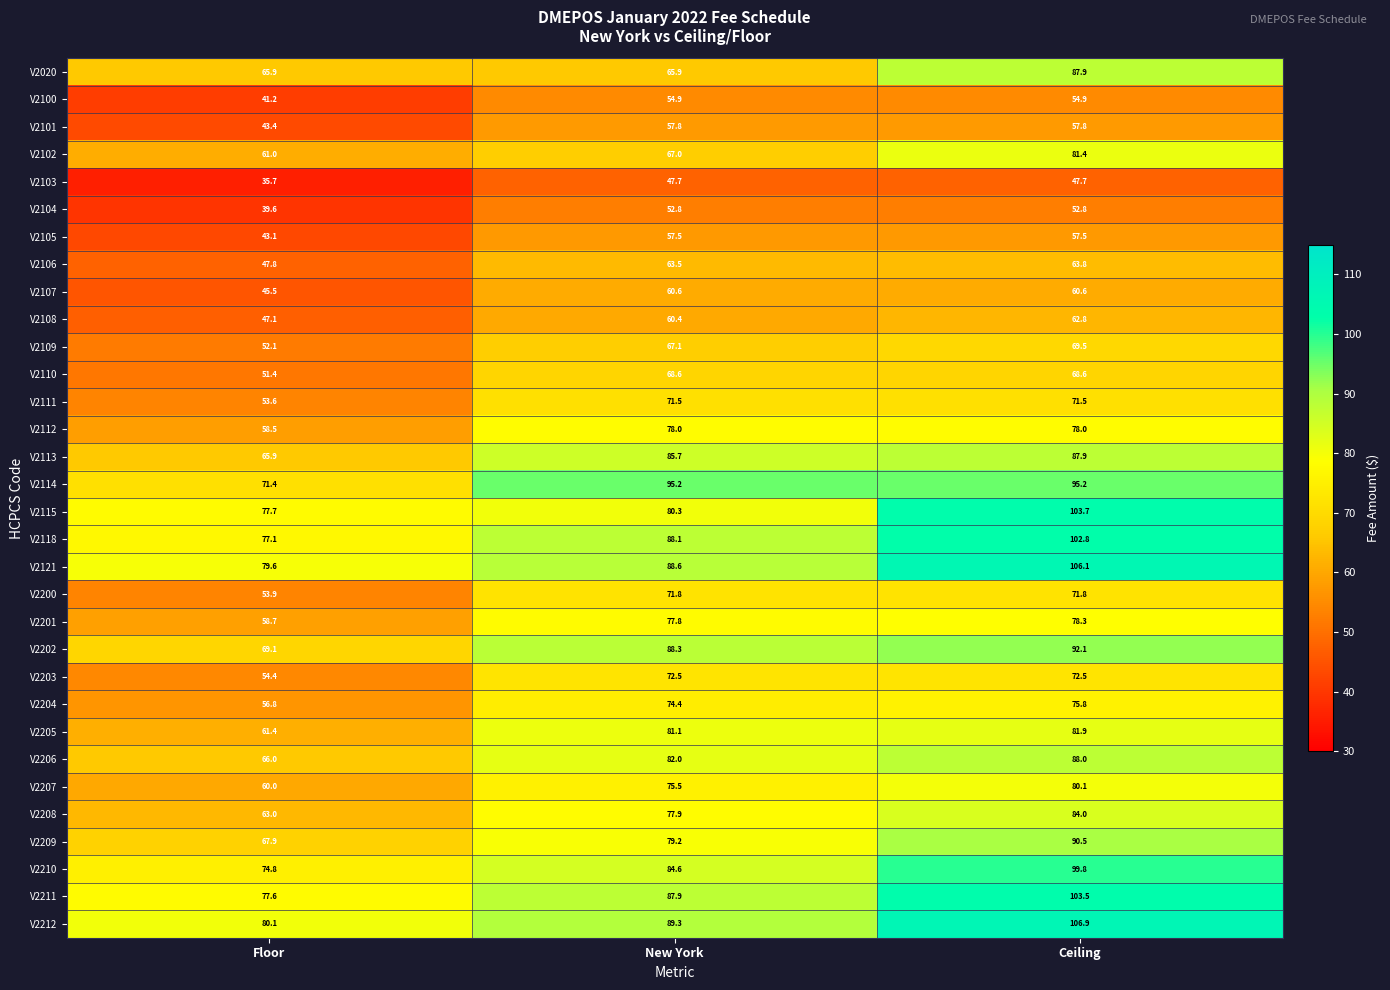

What is the approximate value of V2106 at Floor?

47.8